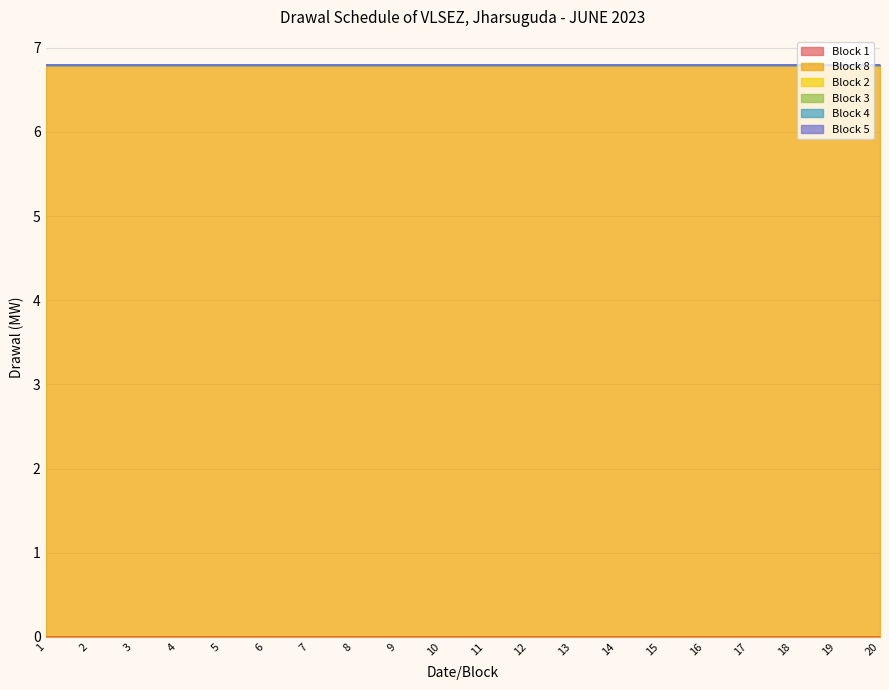

At 19, list the series in order from smallest to largest.

Block 1, Block 2, Block 3, Block 4, Block 5, Block 8